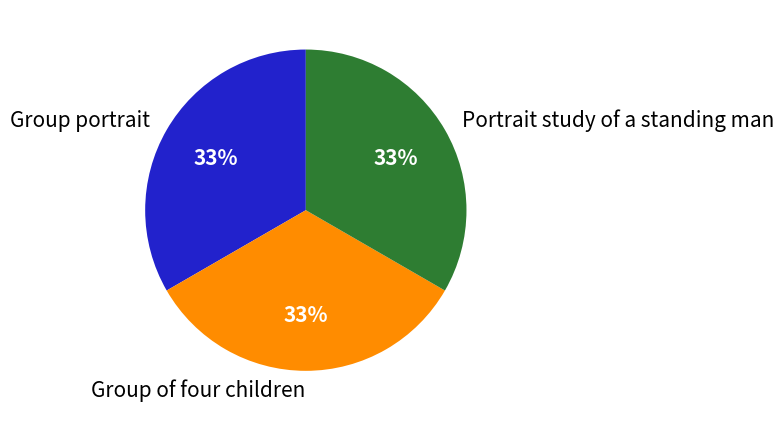

What is the ratio of the value at Portrait study of a standing man to the value at Group portrait?

1.0